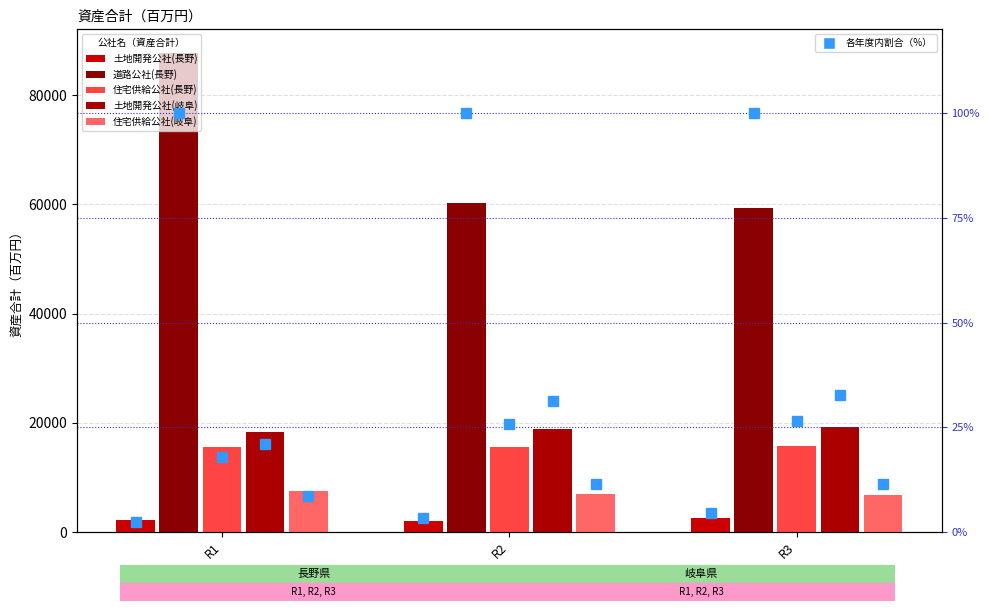

Count the 土地開発公社(岐阜) values in the range 18403 to 19320.

3